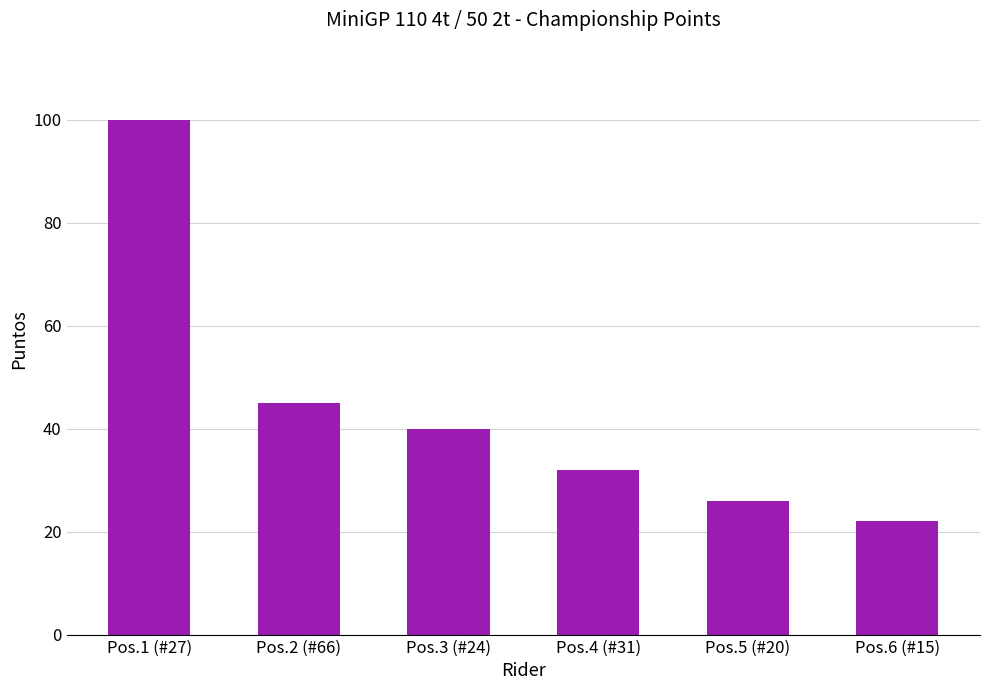

Read the value at Pos.5 (#20), to the nearest 10.

30